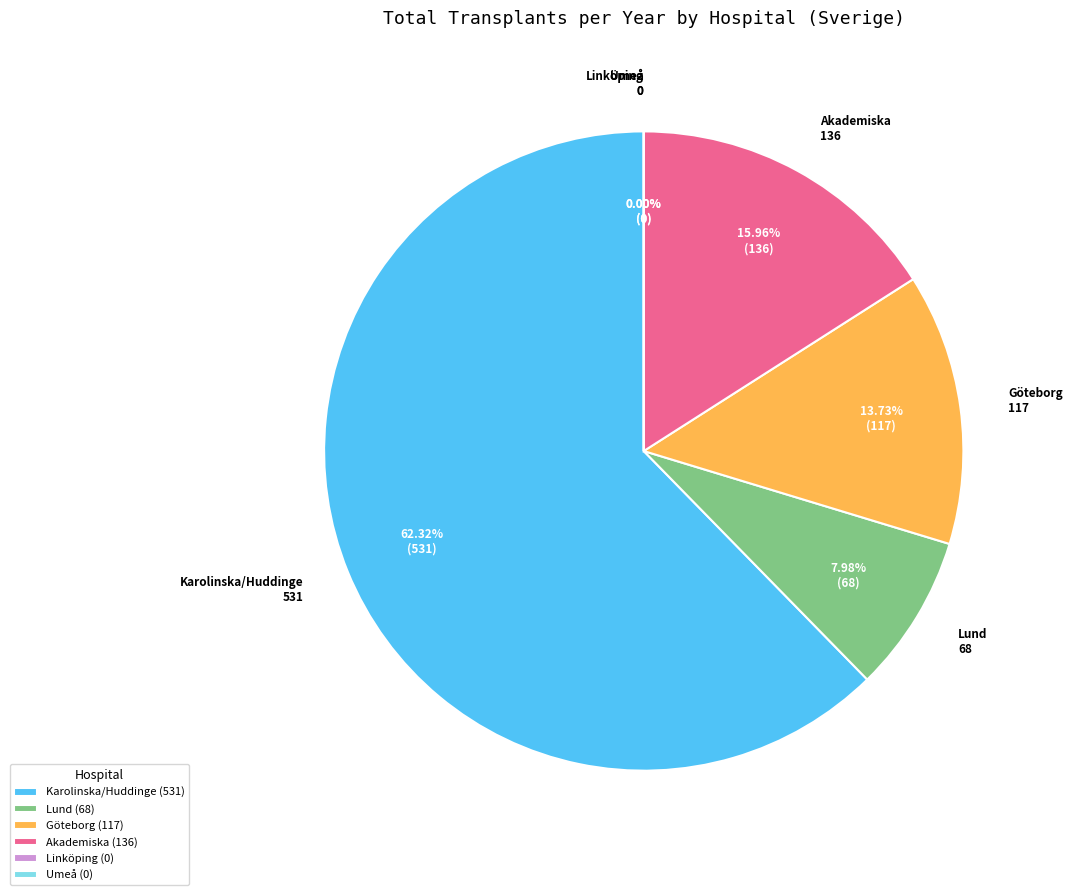

The 1989 slice represents 1% of the pie. True or false?

False